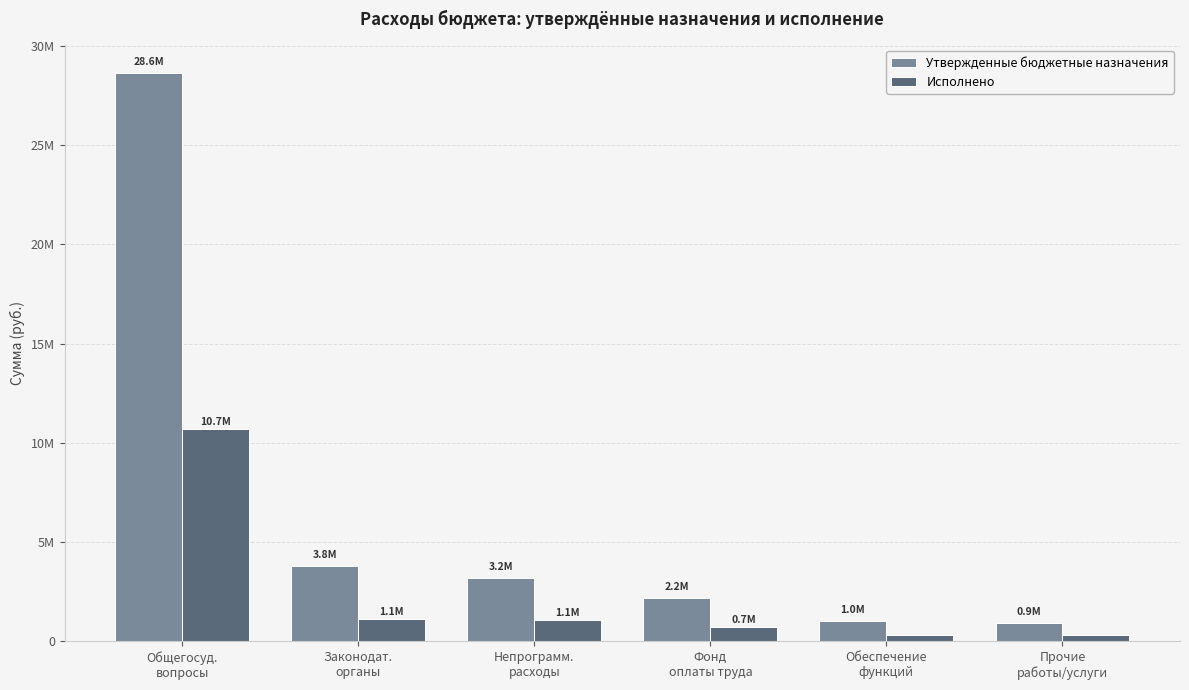

Are the bars grouped side by side (vs. stacked)?

Yes